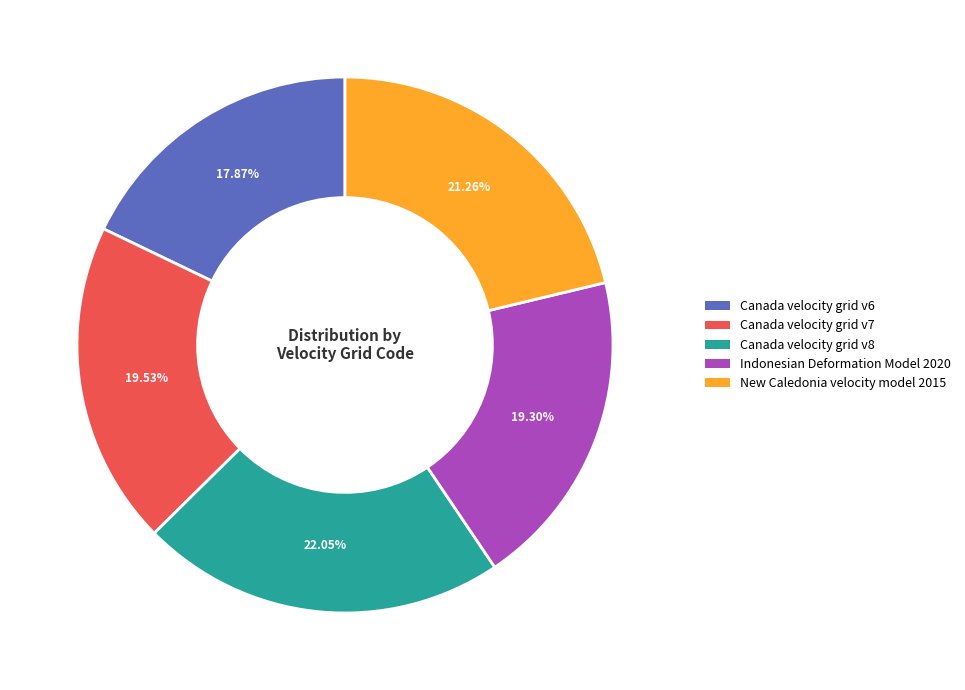

True or false: Canada velocity grid v8 accounts for 22% of the total.

True